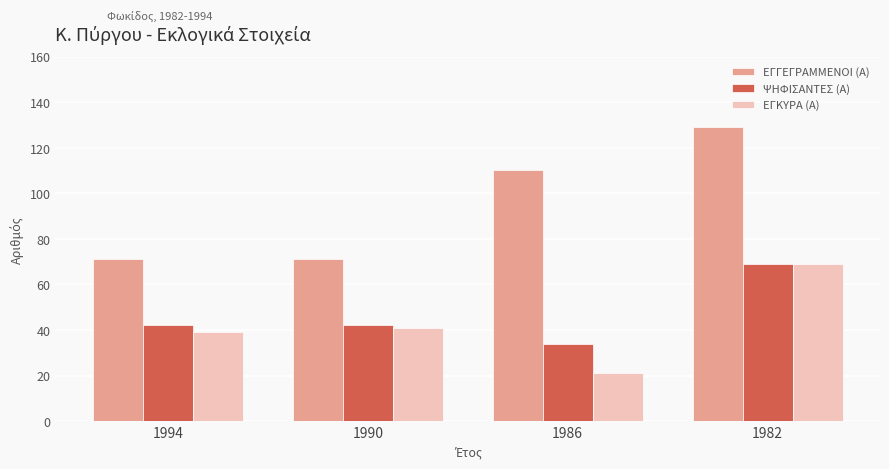

Is it true that ΕΓΚΥΡΑ (Α) equals 39 at 1994?

True